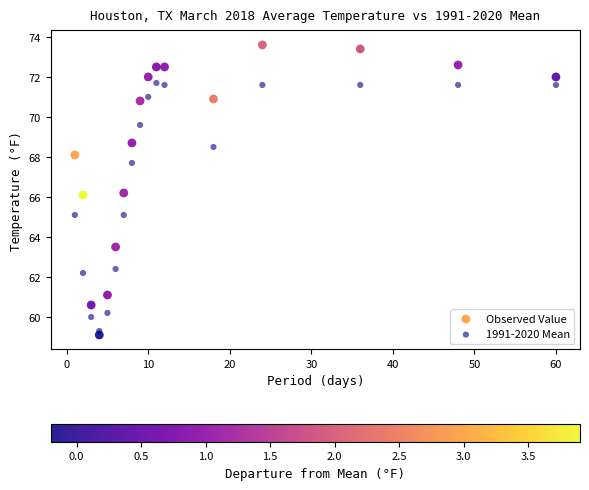

What are all the series names shown in the legend?

Observed Value, 1991-2020 Mean